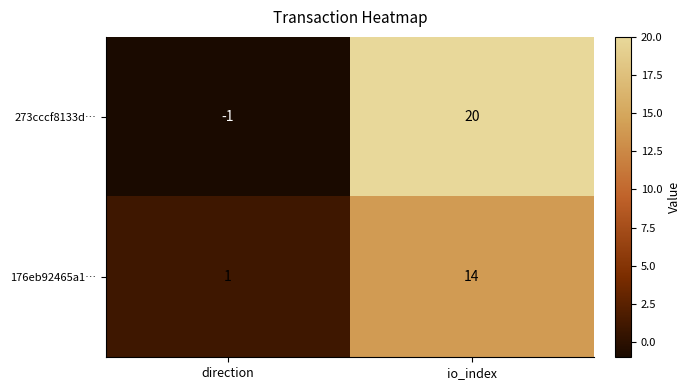

Is it true that 176eb92465a1… equals 2 at direction?

False